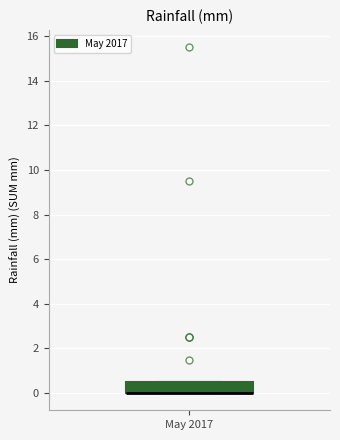

Transcribe this box plot: give where the median line is, the range the box spans, and where the two whiskers end, as read against the y-axis. The values are not printed on the chart, so give them approximately, as read against the axis.

median 0.0 (drawn on the box's lower edge), box 0.0 to 0.6, whiskers 0.0 to 0.6